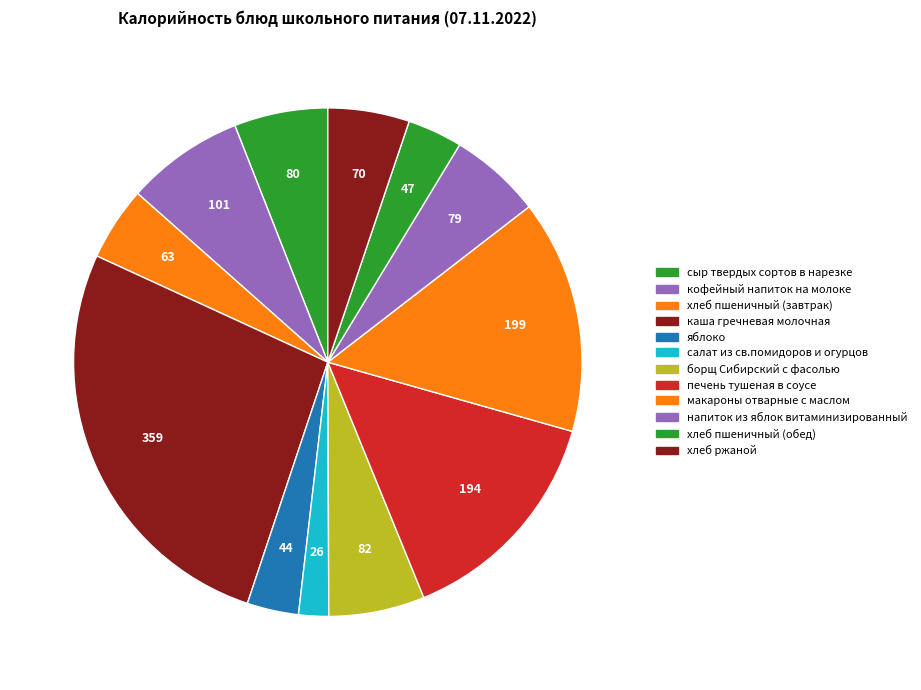

To the nearest percent, what is the difference between the largest and smallest slice percentages?

25%